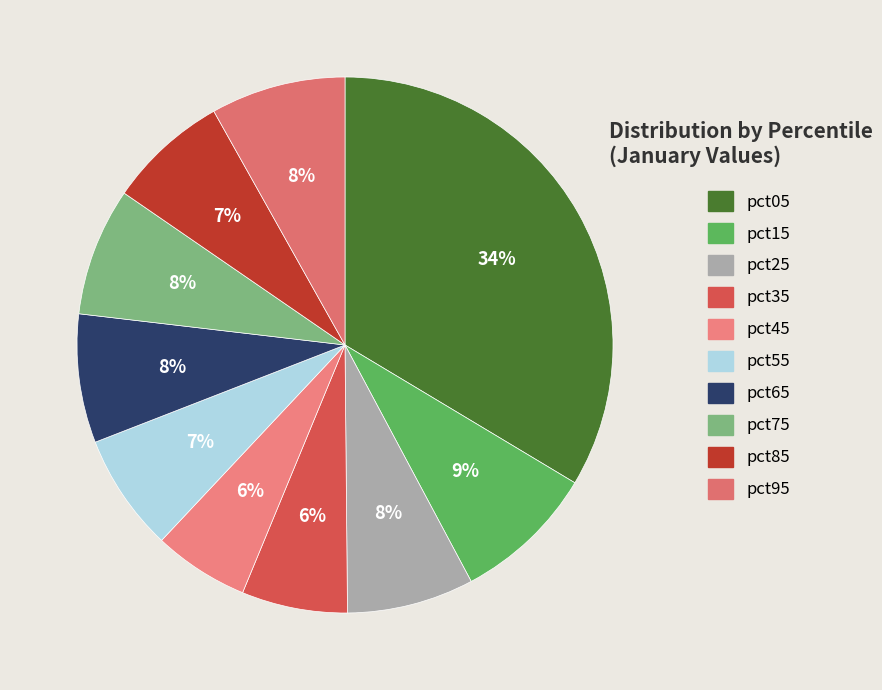

What is the smallest slice in the pie chart?

pct45